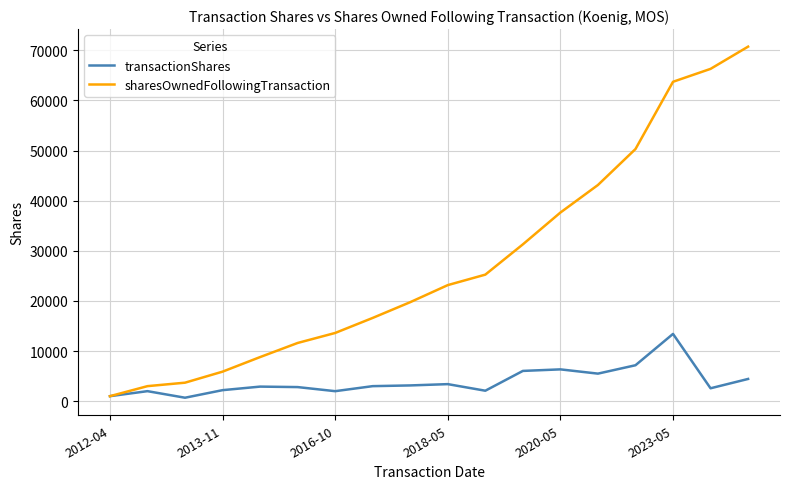

What is the difference between the maximum and second lowest values in the sharesOwnedFollowingTransaction series?

67724